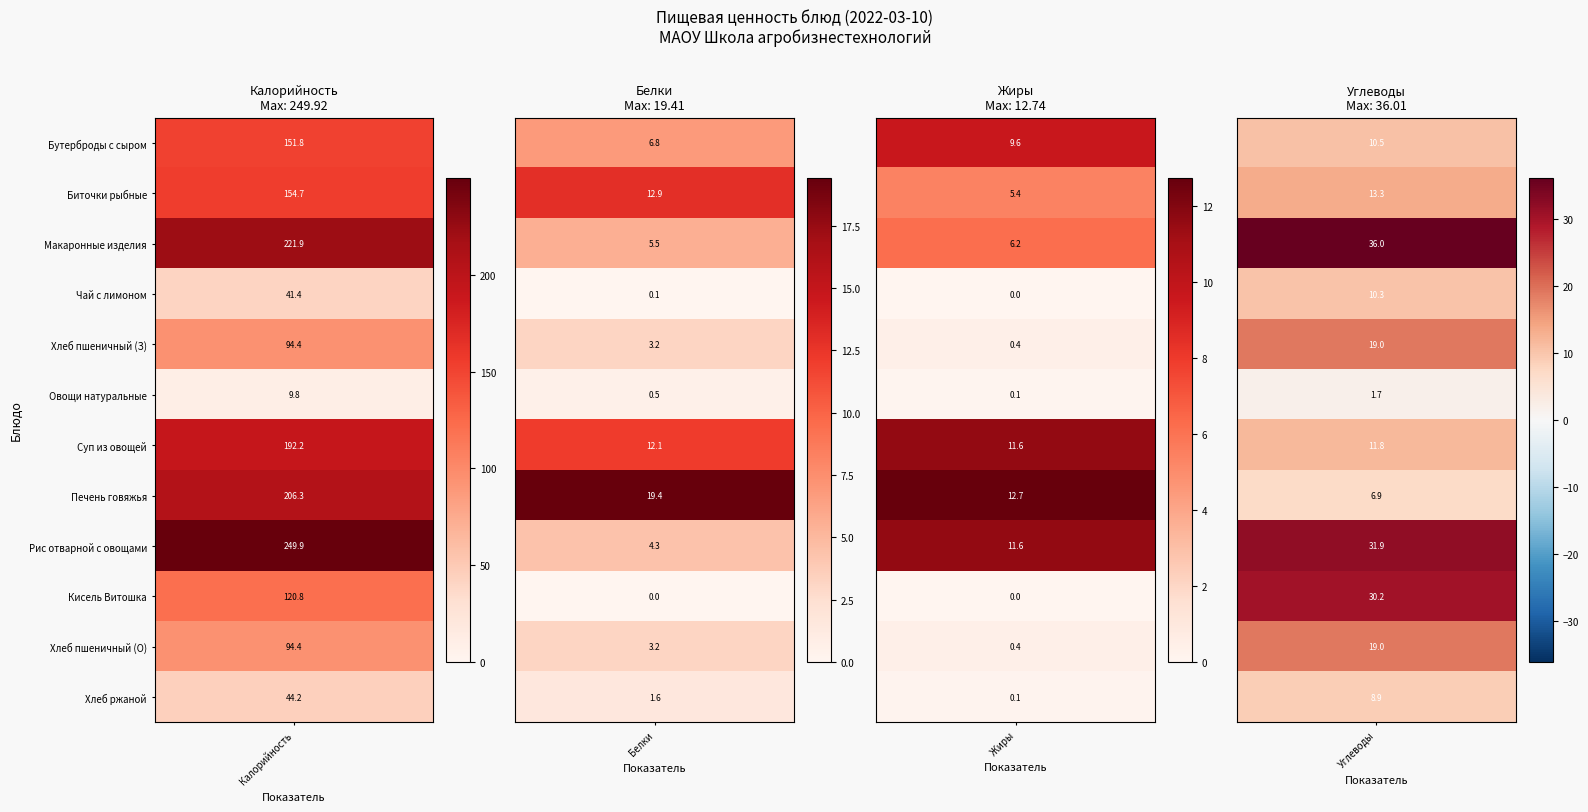

Which series has the widest spread of values?

Рис отварной с овощами